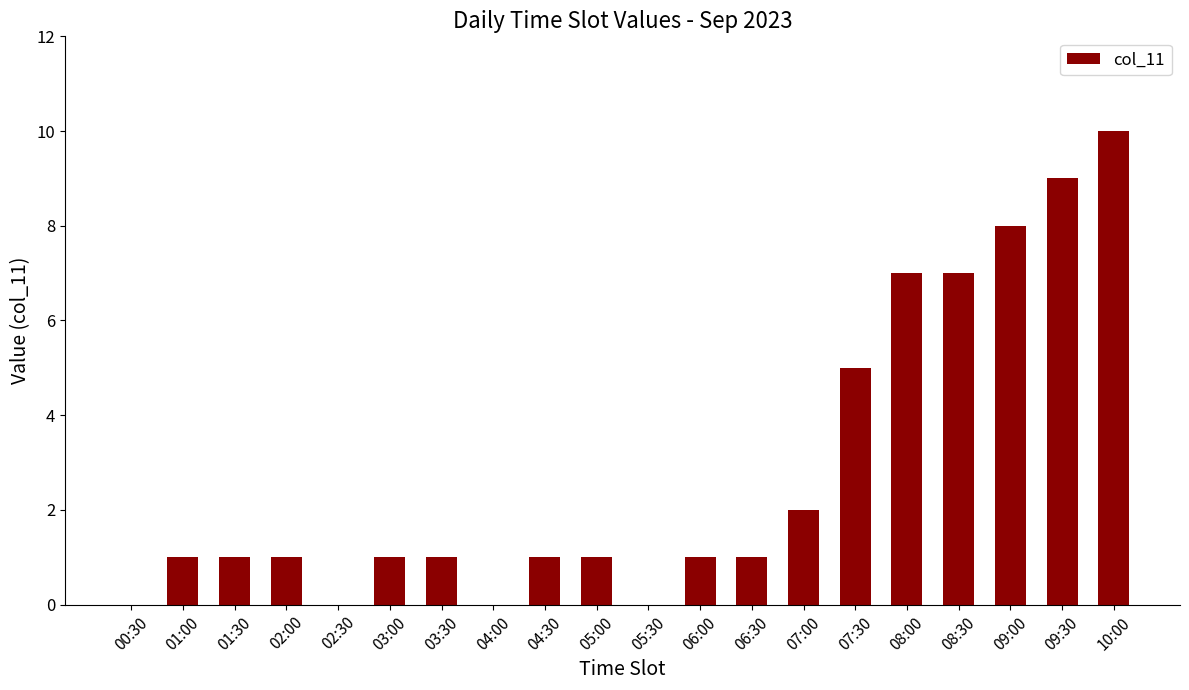

How many values are between 1 and 7?

13